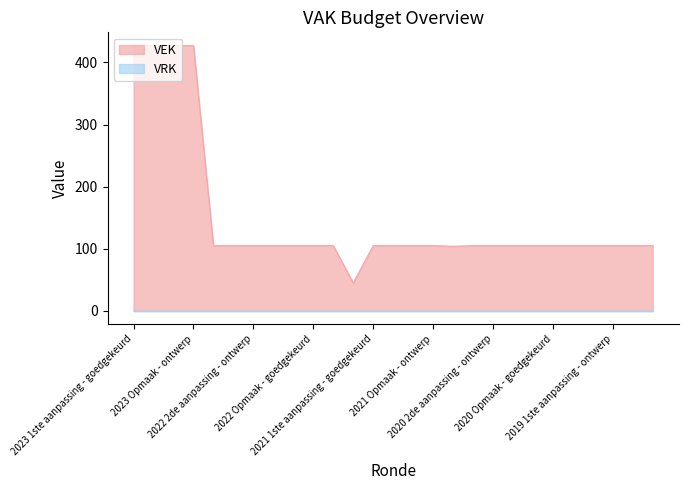

Which has a higher value, 2023 1ste aanpassing - ontwerp or 2020 2de aanpassing - ontwerp?

2023 1ste aanpassing - ontwerp